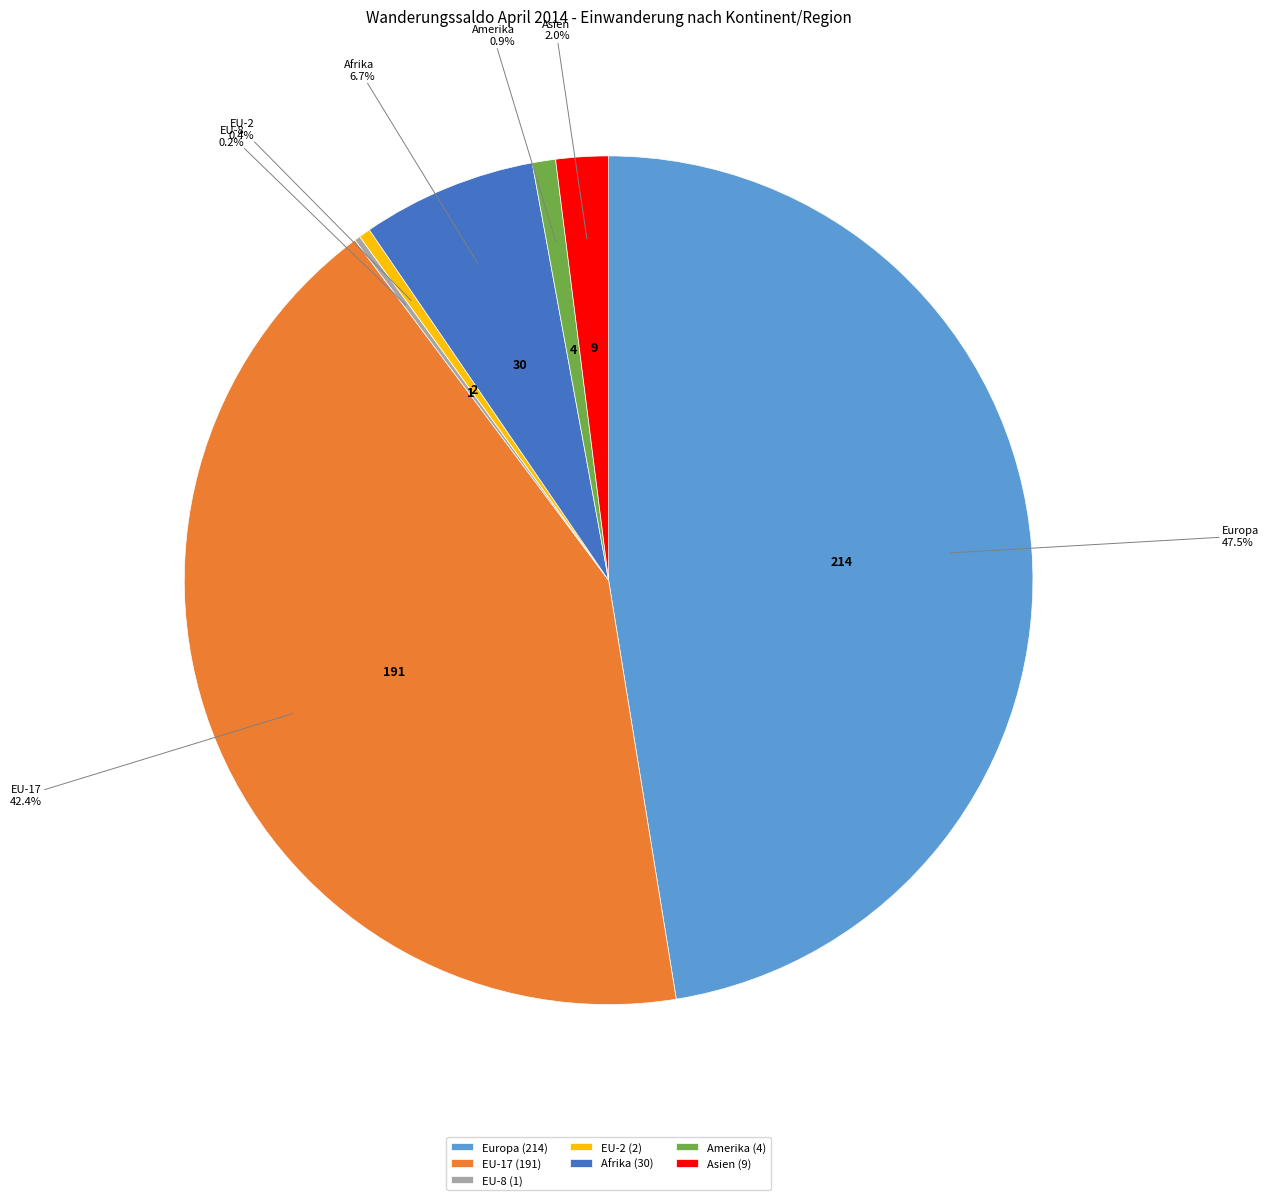

To the nearest percent, what is the difference between the largest and smallest slice percentages?

47%